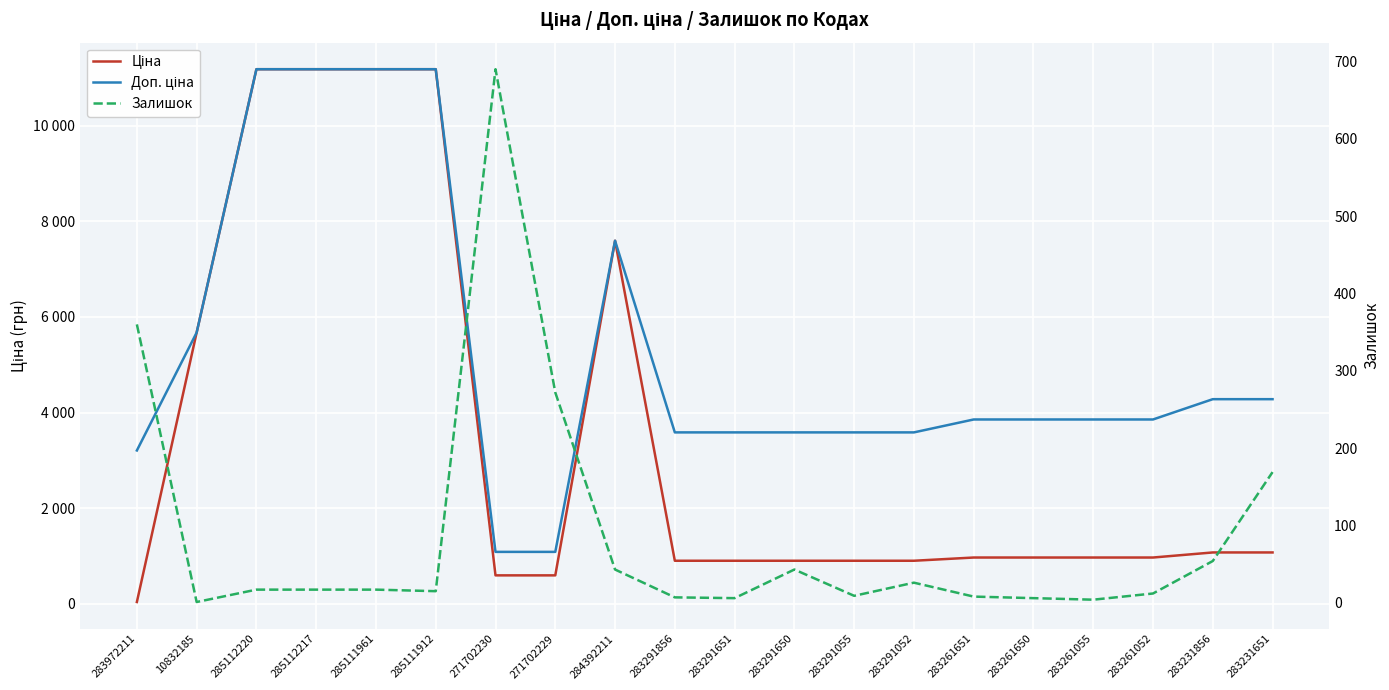

What position from the right is 283261055?

4